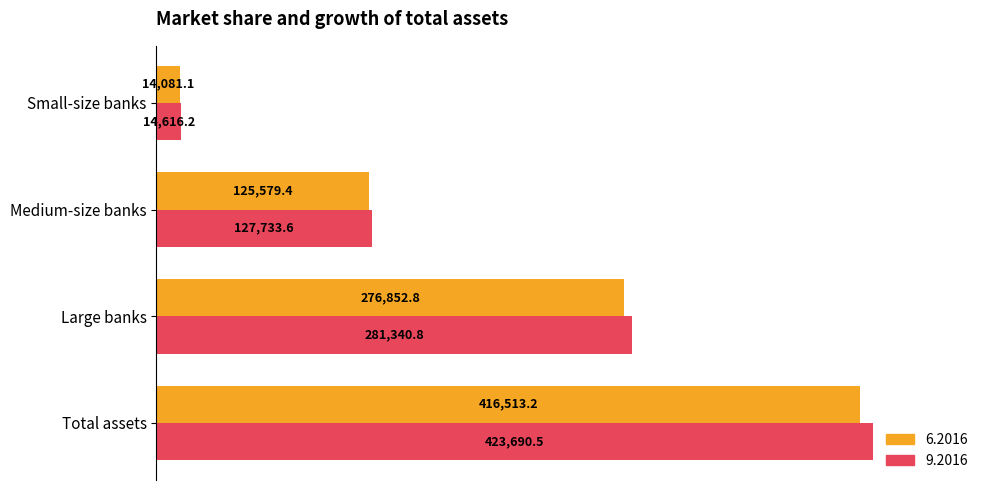

What are all the series names shown in the legend?

6.2016, 9.2016